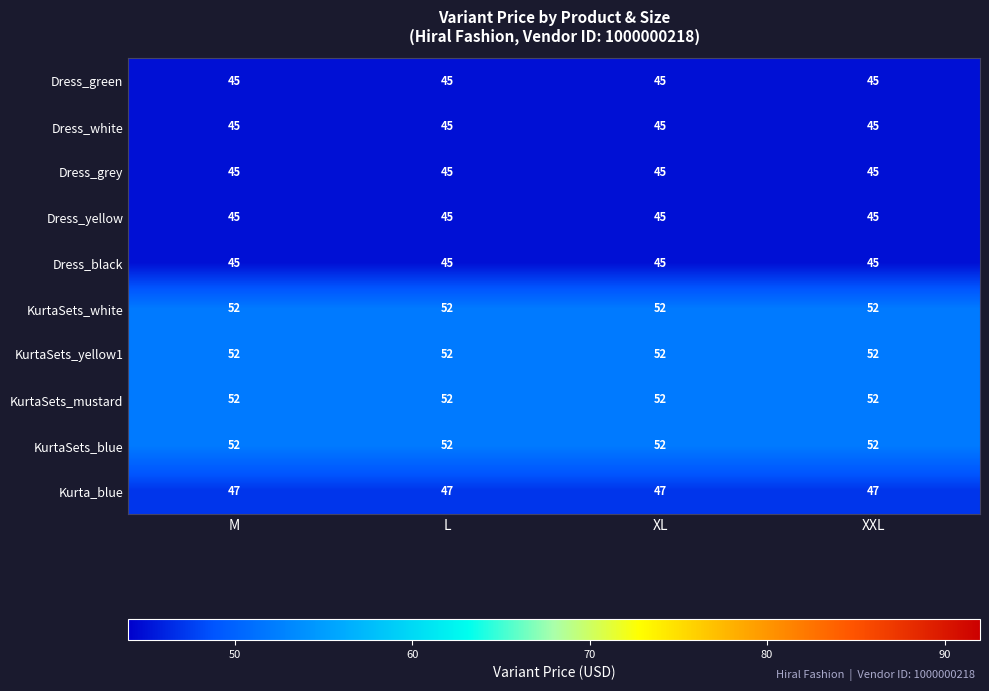

What is the difference between the highest and lowest values at L?

7